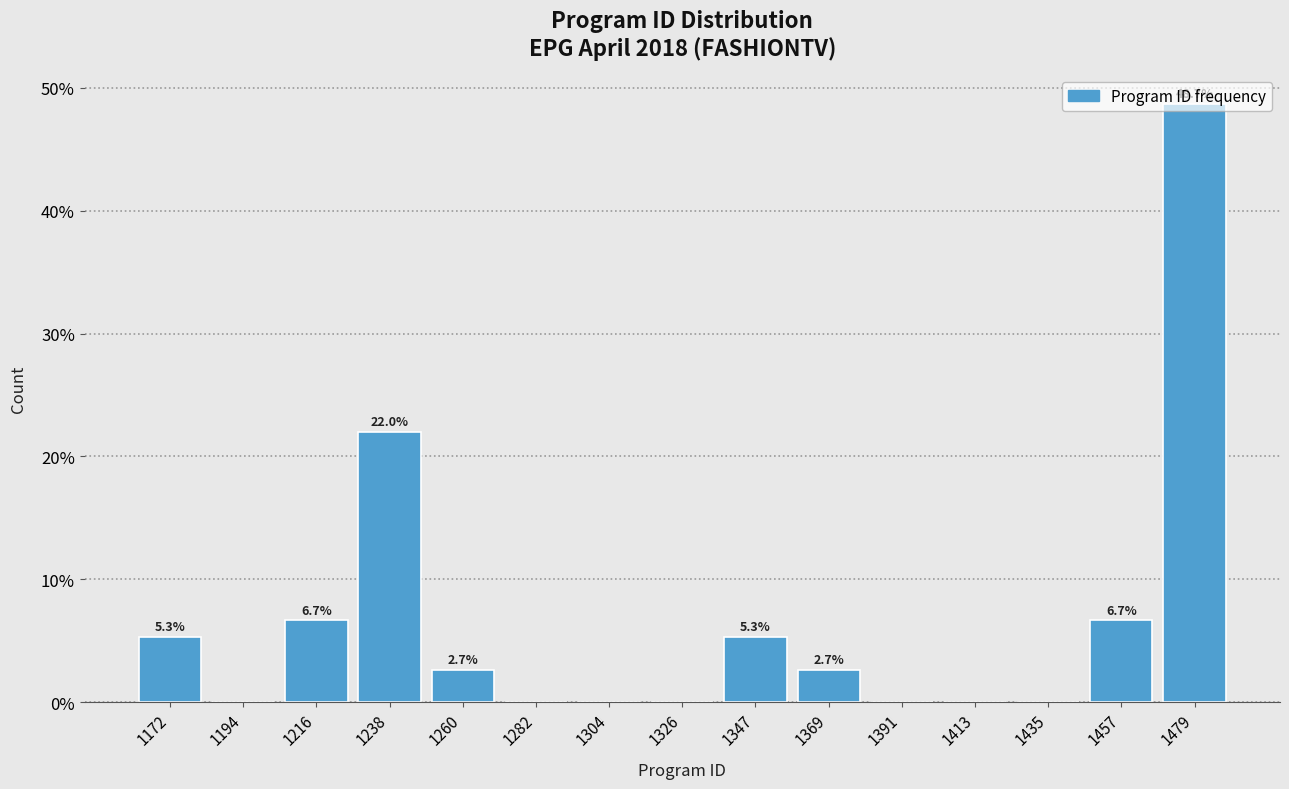

Over which range of the x-axis is the bar tallest?

1470 to 1490